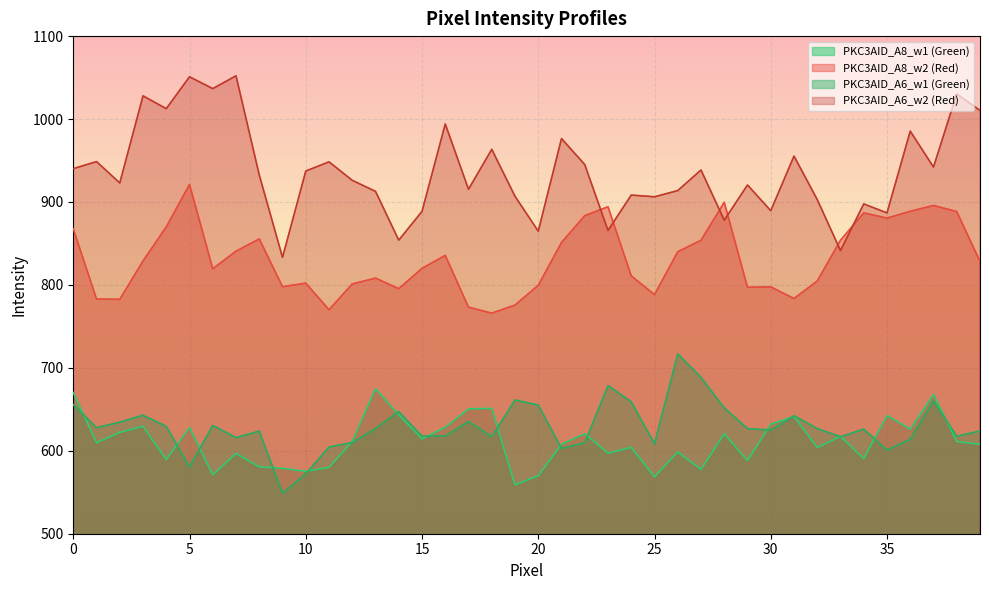

Is the value of PKC3AID_A6_w2 (Red) at 20 greater than the value of PKC3AID_A6_w1 (Green) at 13?

Yes